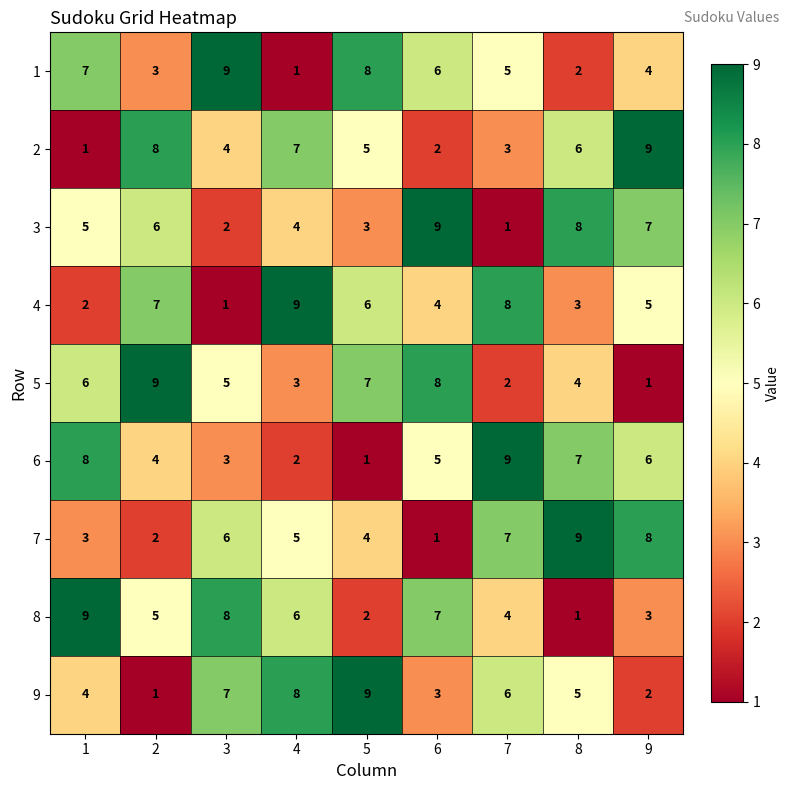

List the labels in order of 1 value, largest first.

3, 5, 1, 6, 7, 9, 2, 8, 4